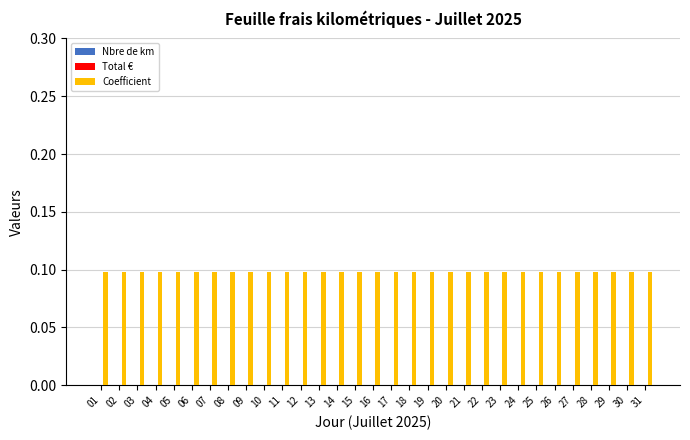

Are the bars horizontal?

No